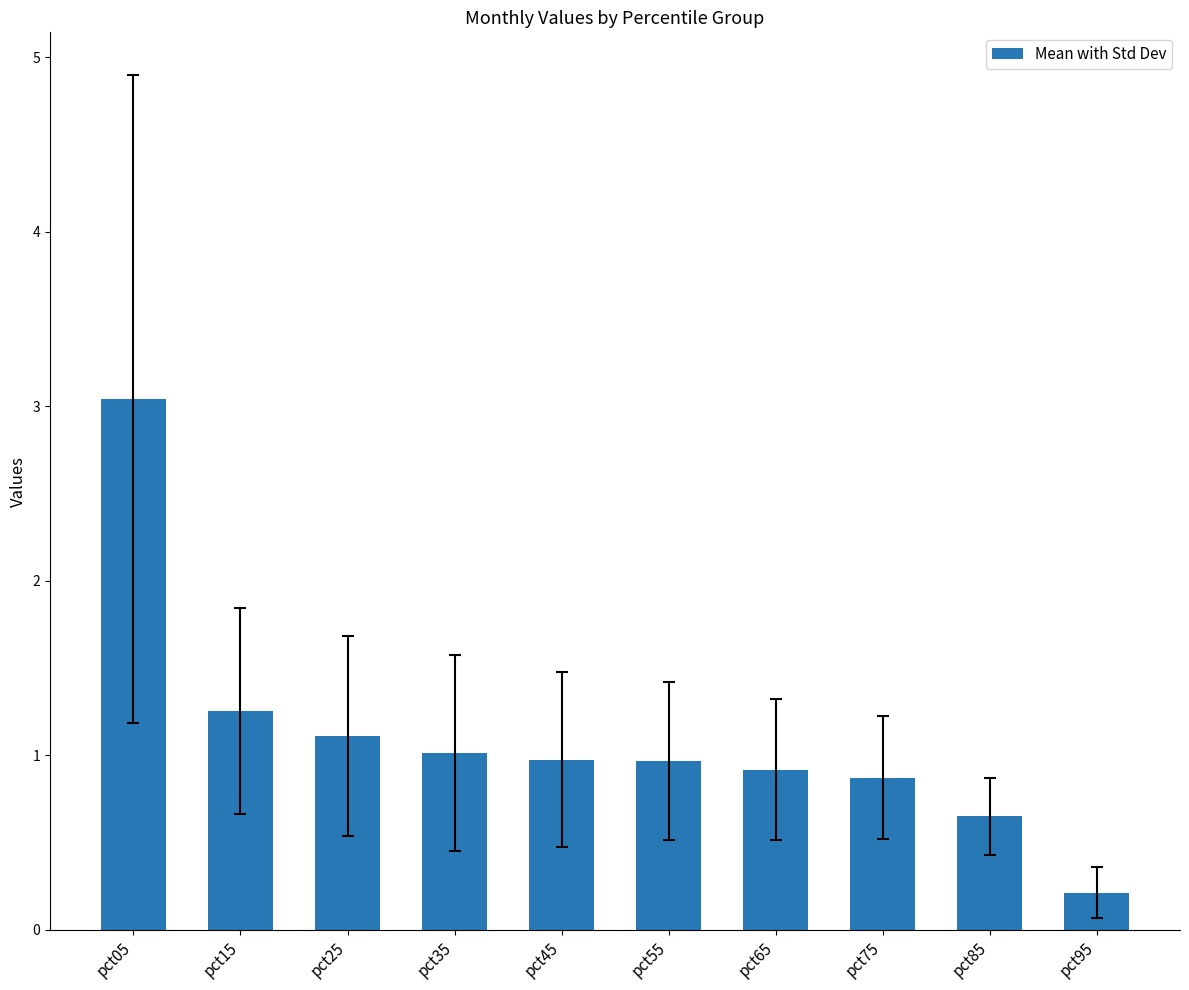

What is the sum of the values at pct85 and pct75?

1.5